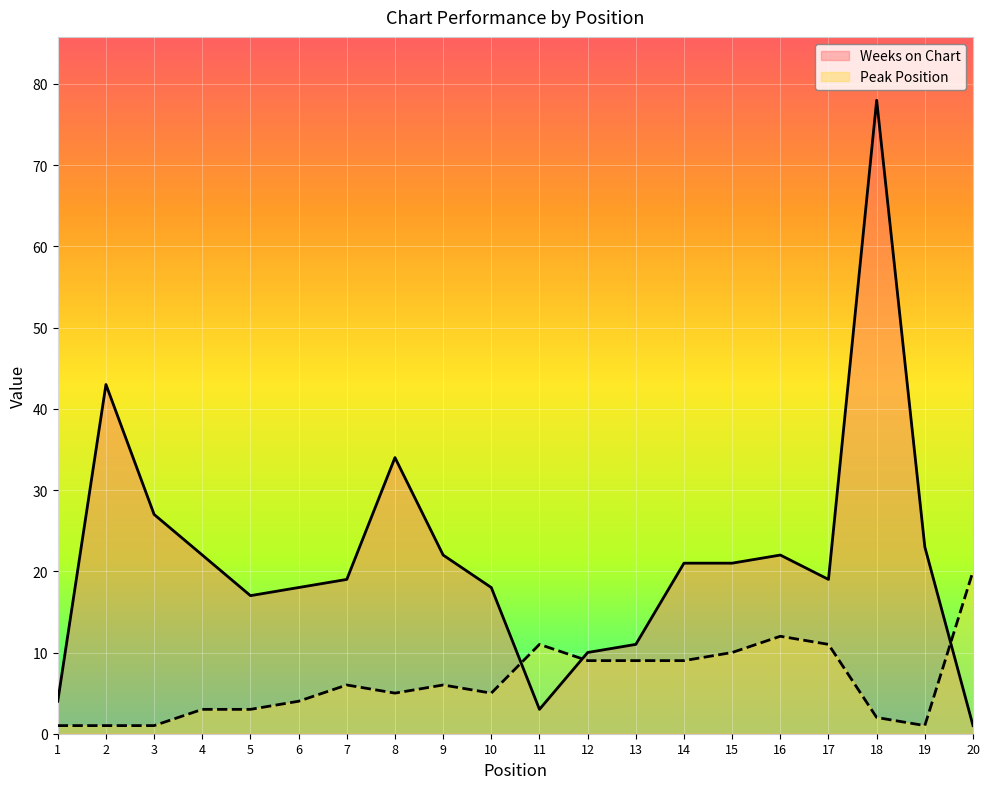

List the series in order of their peak value, highest first.

Weeks on Chart, Peak Position